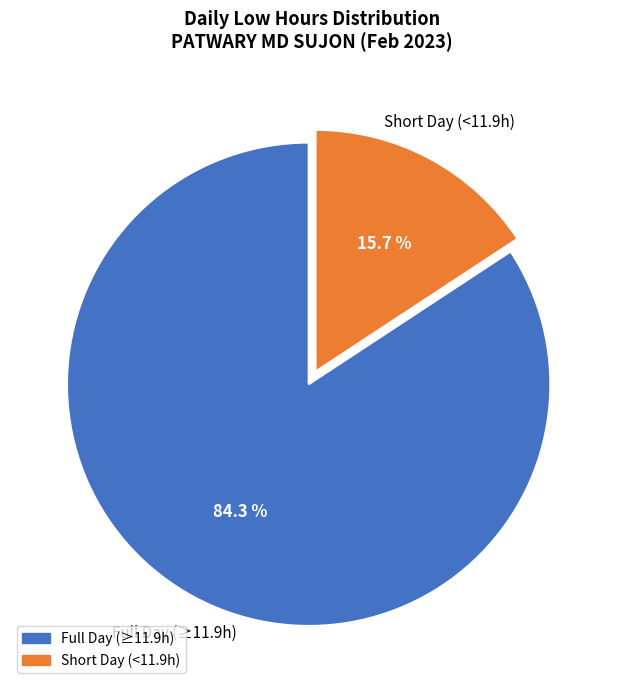

Which slice is the largest?

Full Day (≥11.9h)